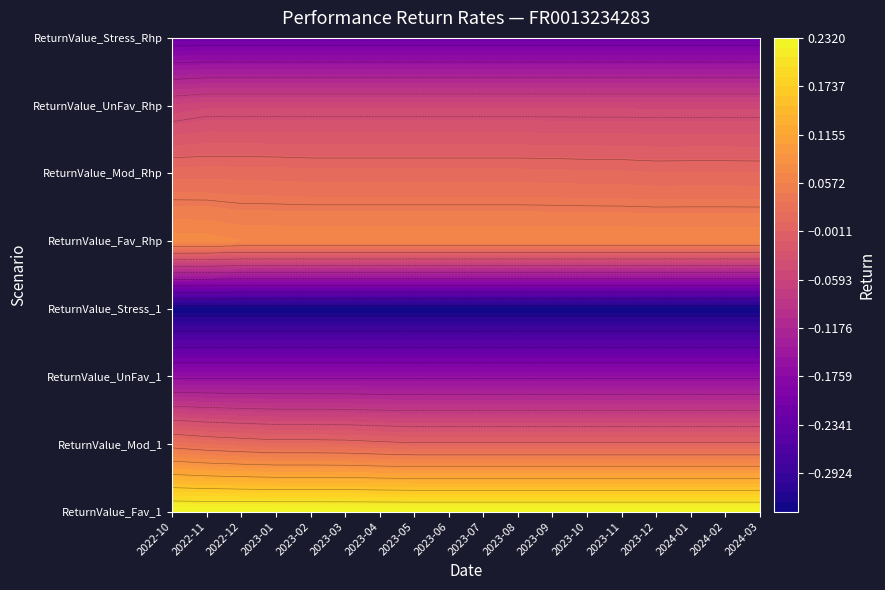

True or false: ReturnValue_UnFav_Rhp has a value of -0.0 at 2023-01.

False